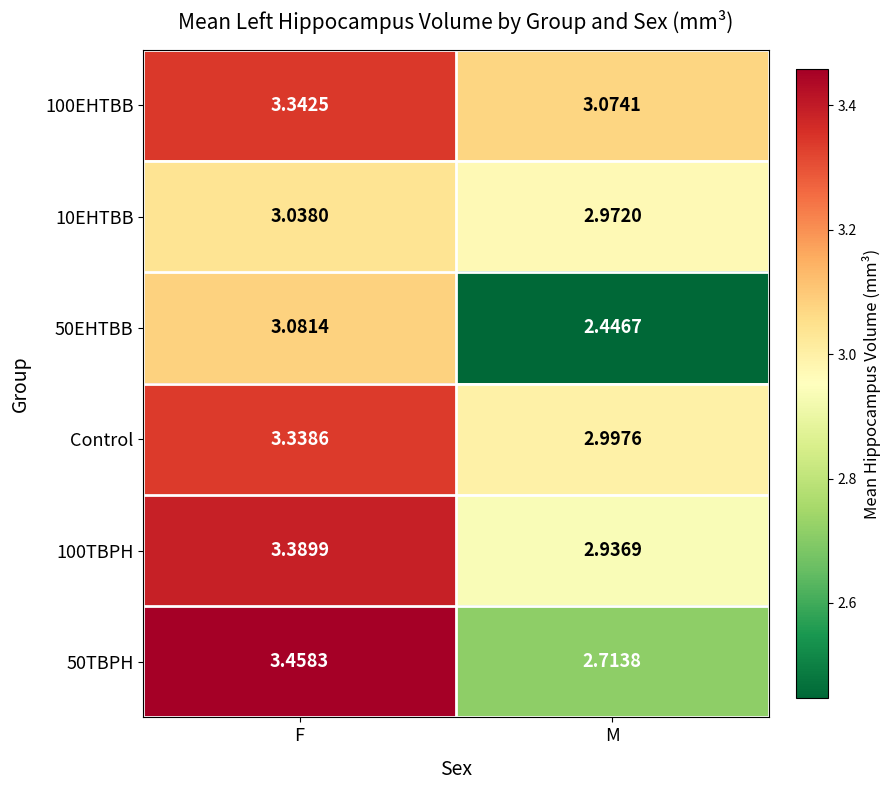

What is the difference between the highest and lowest values at F?

0.4